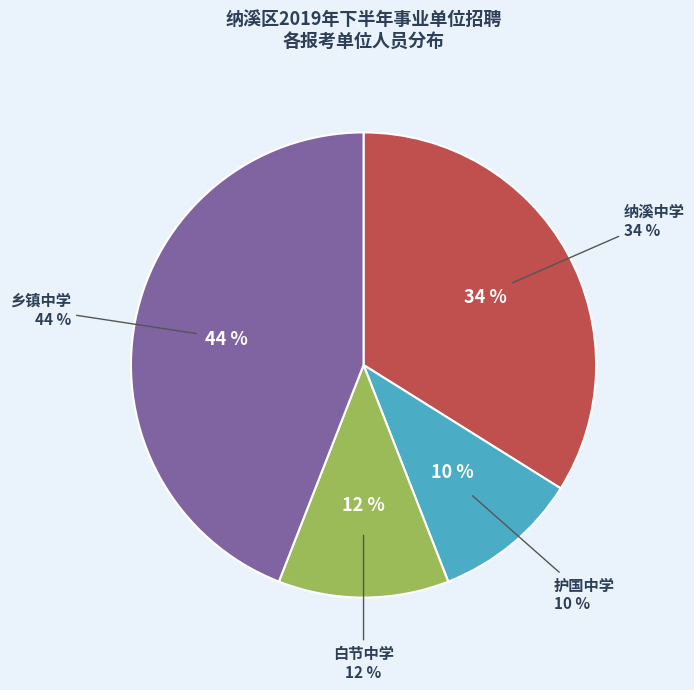

True or false: 护国中学 accounts for 17% of the total.

False